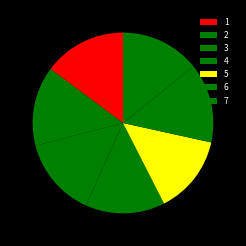

Count the number of slices in the pie.

7